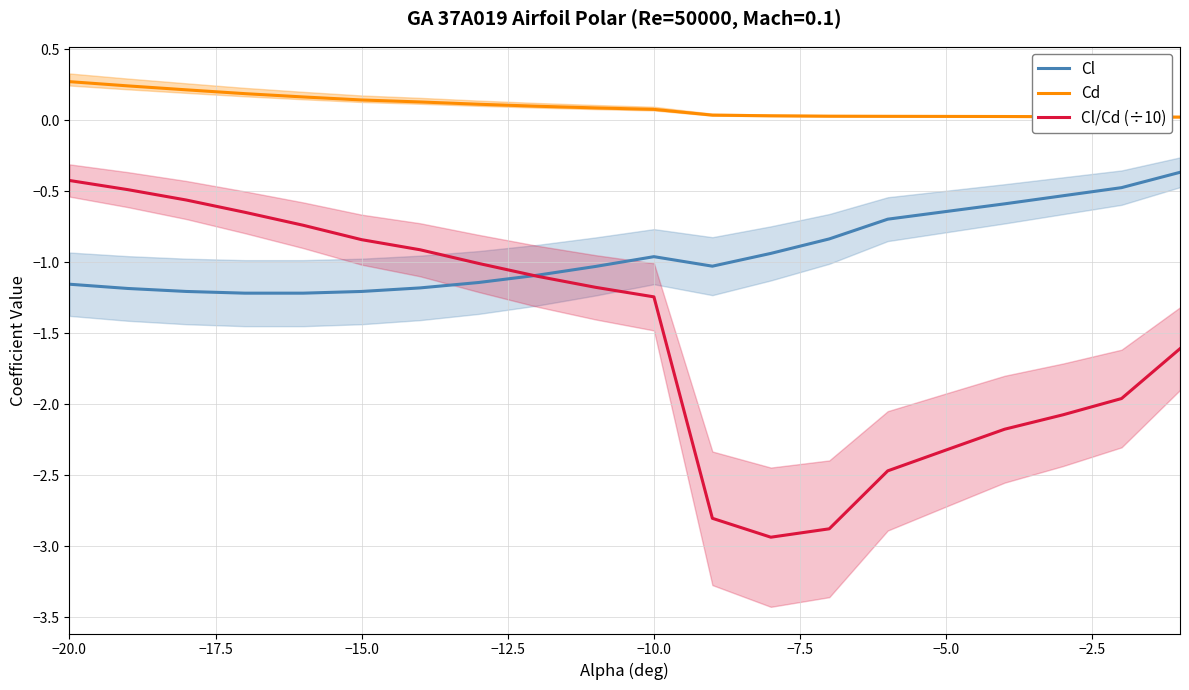

Reading left to right, what are all the values shown in this chart?

Cl: -1.2	-1.2	-1.2	-1.2	-1.2	-1.2	-1.2	-1.1	-1.1	-1.0	-1.0	-1.0	-0.9	-0.8	-0.7	-0.6	-0.6	-0.5	-0.5	-0.4
Cd: 0.3	0.2	0.2	0.2	0.2	0.1	0.1	0.1	0.1	0.1	0.1	0.0	0.0	0.0	0.0	0.0	0.0	0.0	0.0	0.0
Cl/Cd (÷10): -0.4	-0.5	-0.6	-0.6	-0.7	-0.8	-0.9	-1.0	-1.1	-1.2	-1.2	-2.8	-2.9	-2.9	-2.5	-2.3	-2.2	-2.1	-2.0	-1.6